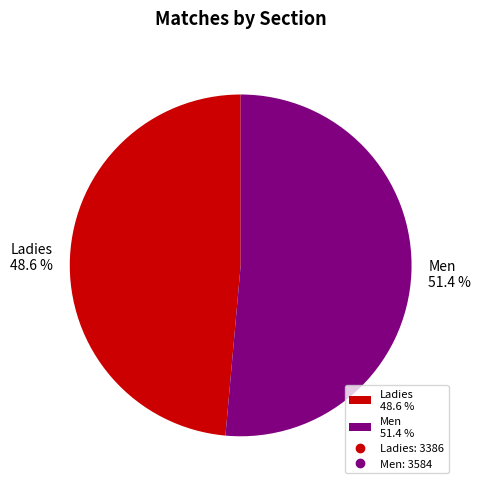

How many slices are in this pie chart?

2